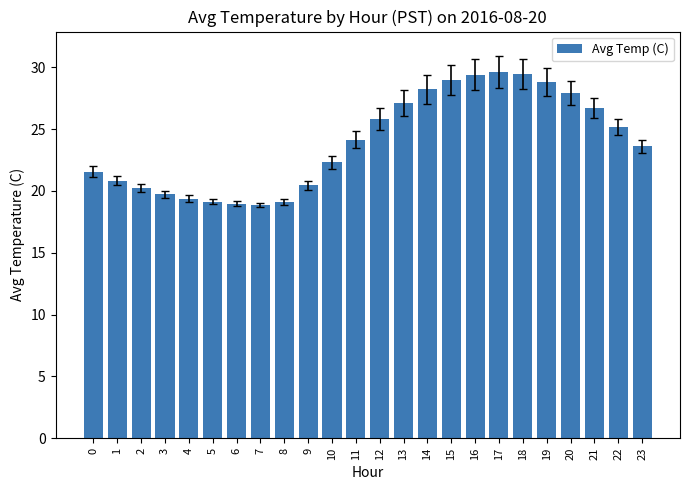

The value at 6 is 29.3. True or false?

False